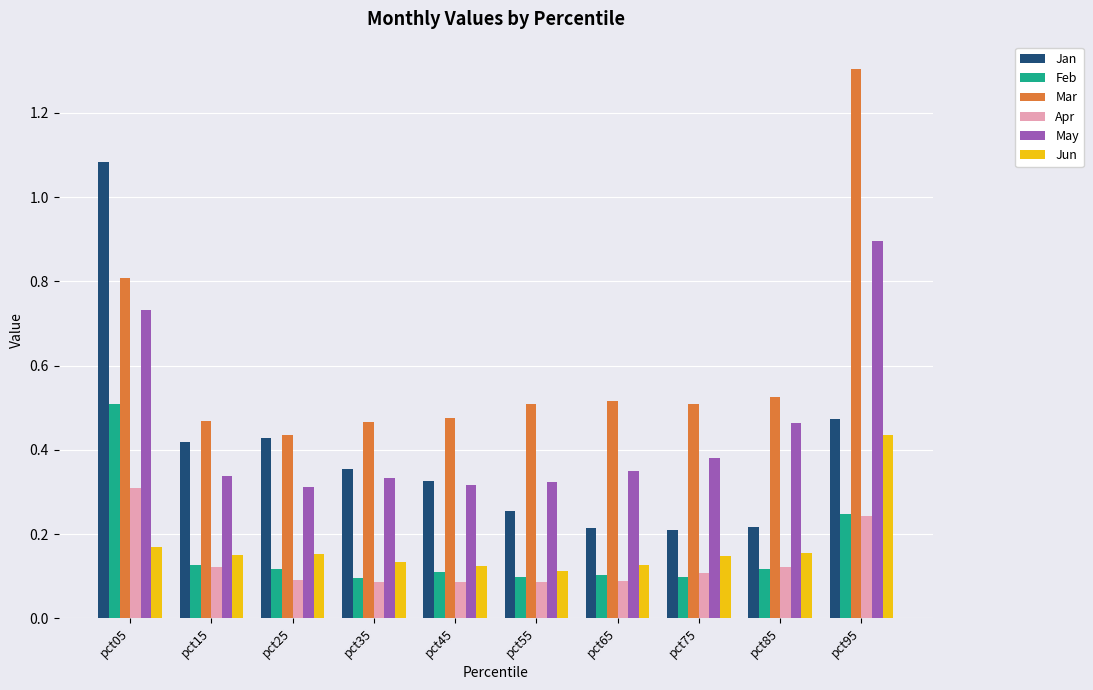

What is the total value across all series at pct95?

3.6